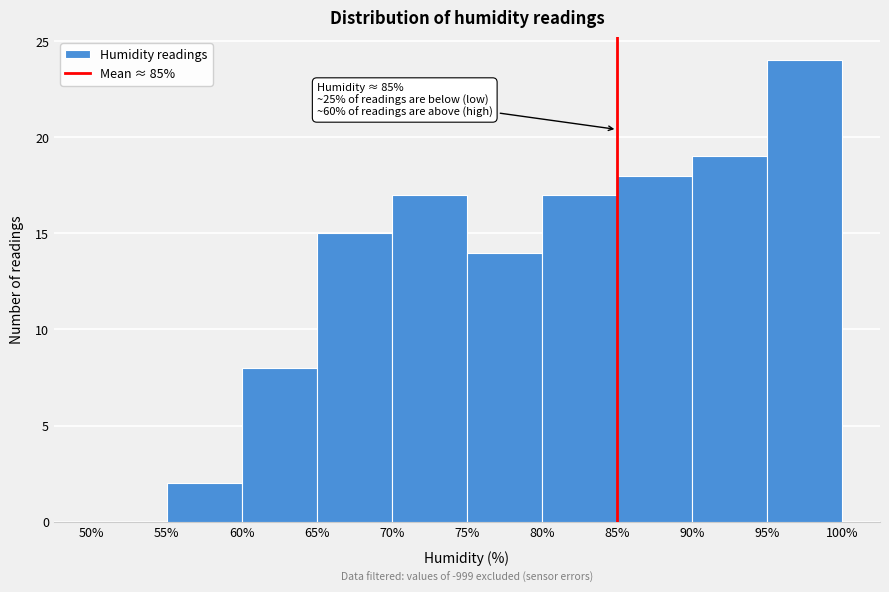

Which range on the x-axis has the tallest bar?

95% to 100%